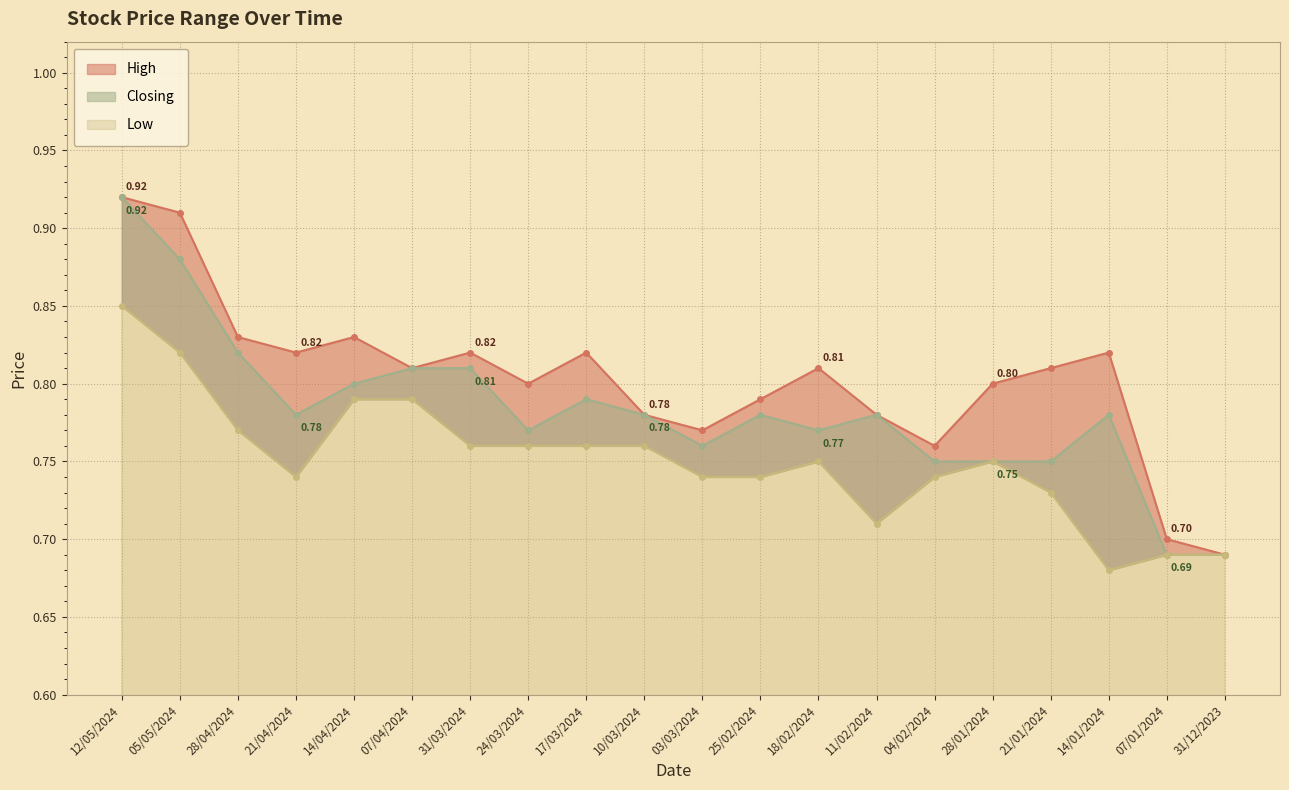

Which has a higher value, 25/02/2024 or 04/02/2024?

25/02/2024